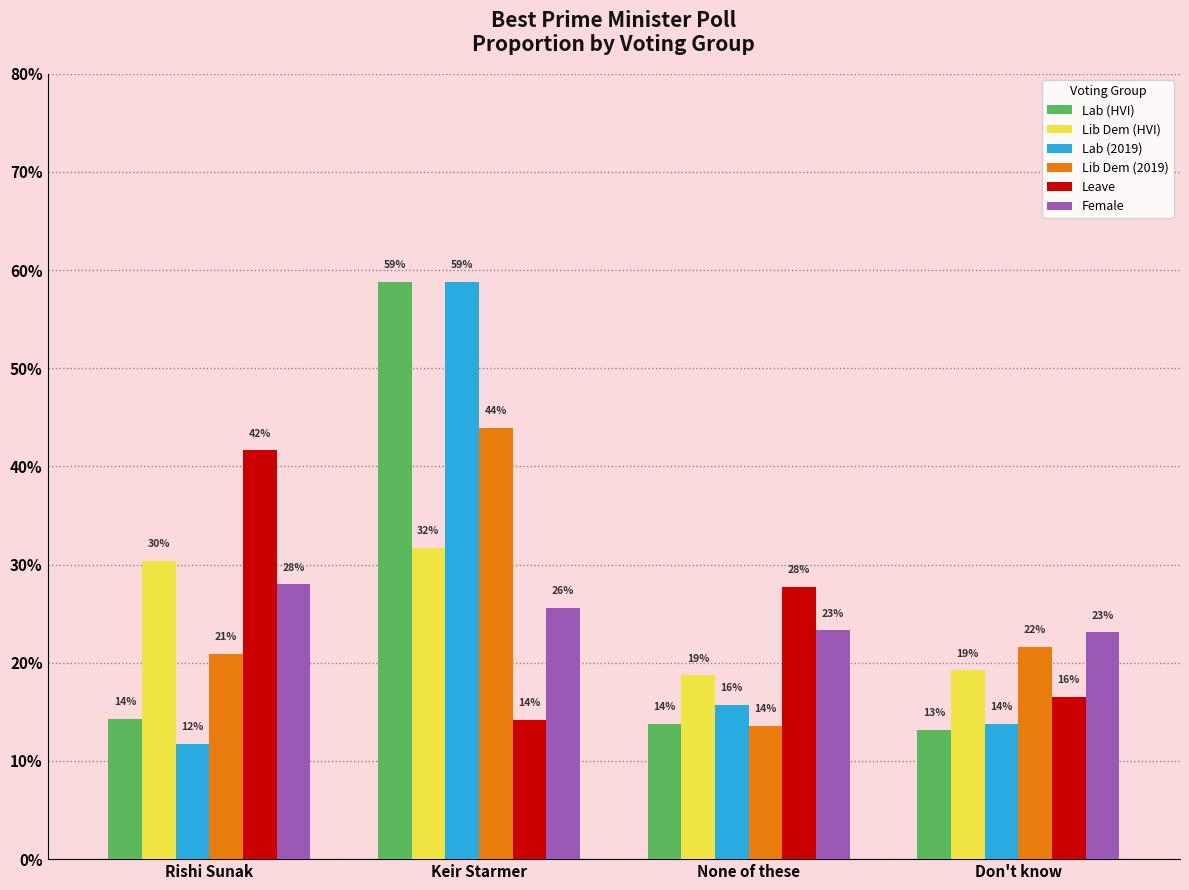

At which label is Leave closest to 0?

Keir Starmer